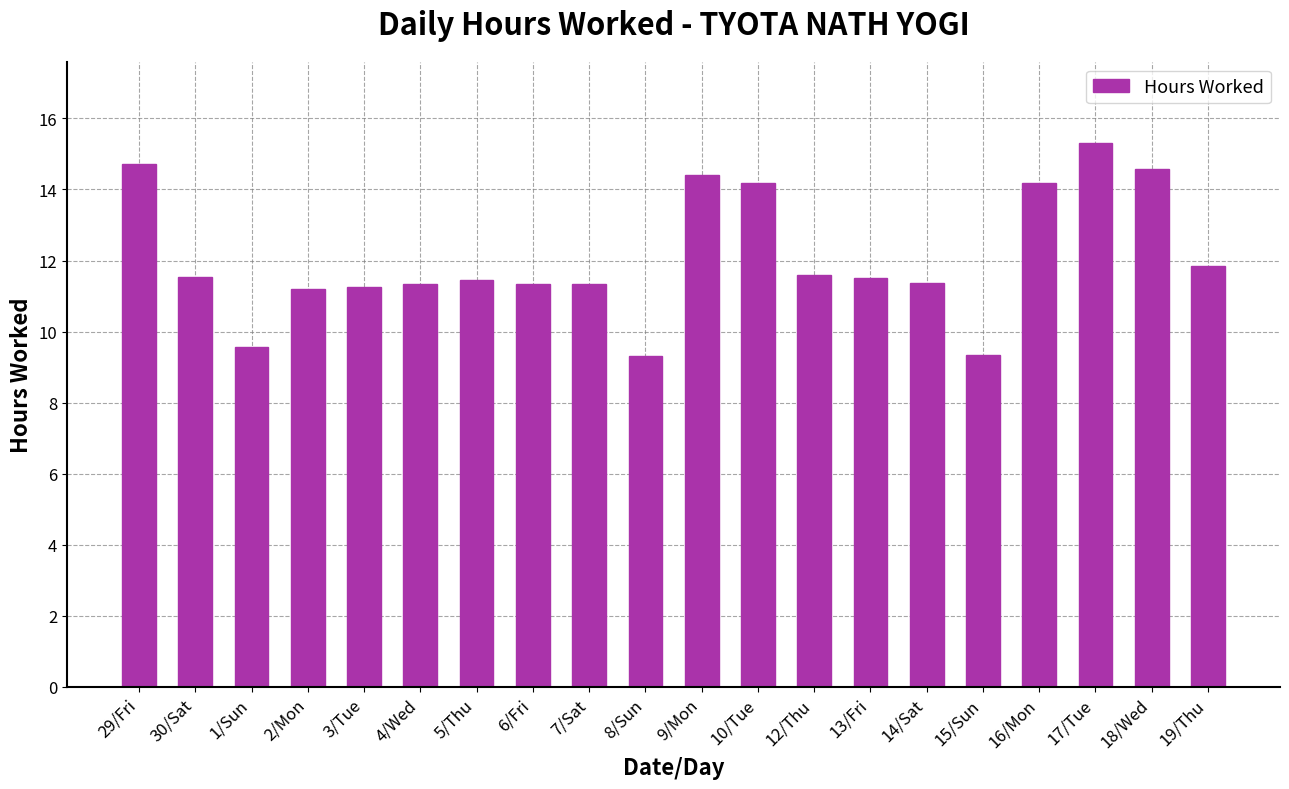

Does the chart contain any negative values?

No